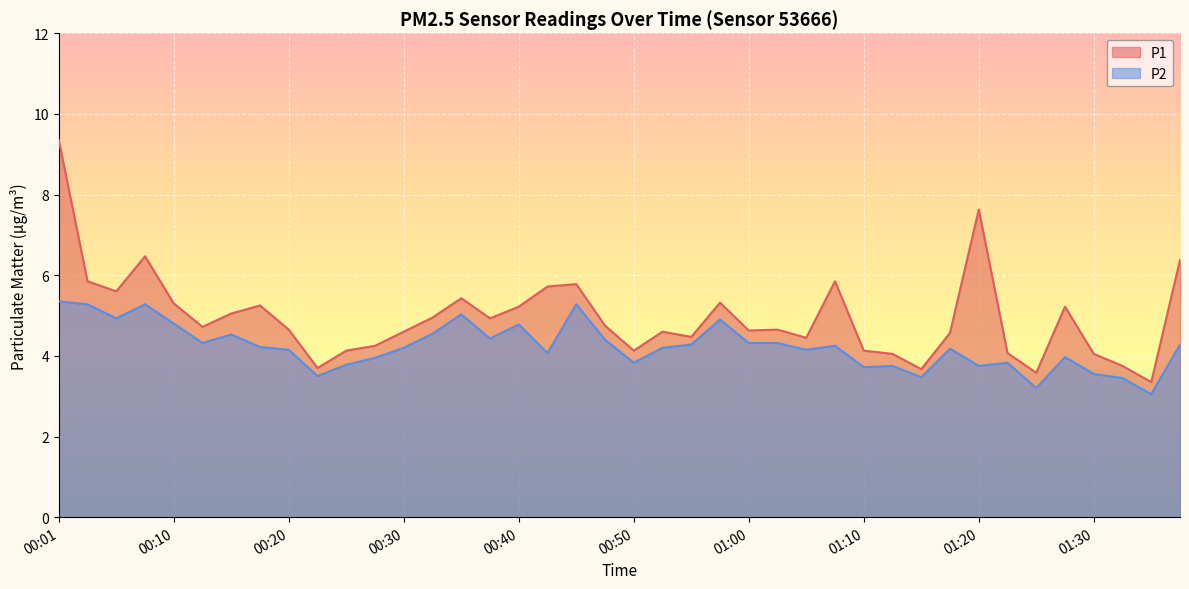

Between 00:25 and 01:18, which series saw the biggest shift?

P1